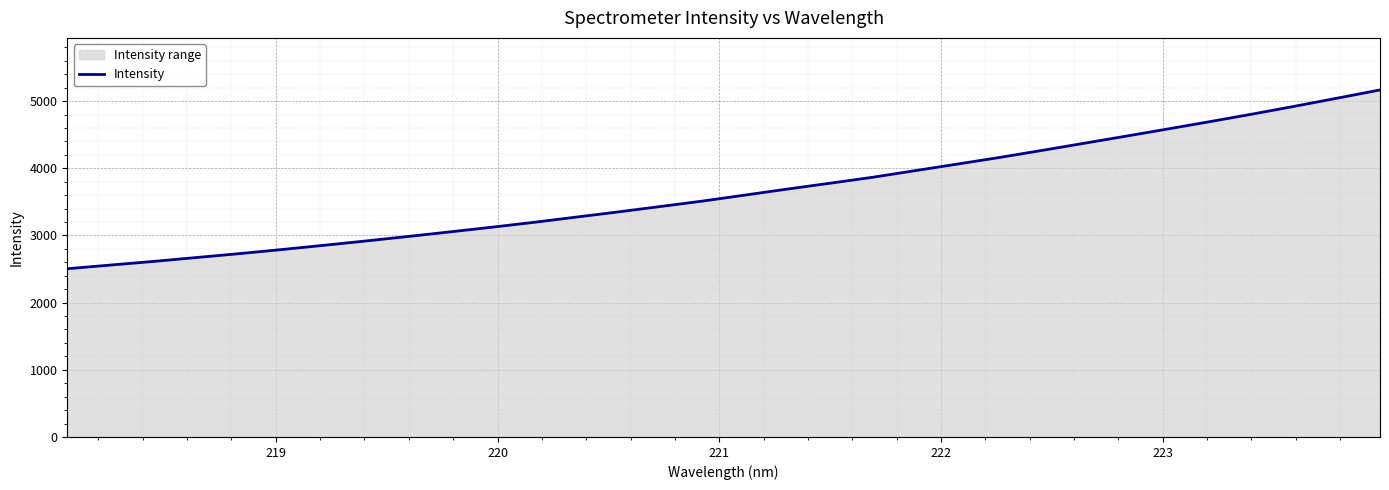

What is the greatest value displayed?

5166.0